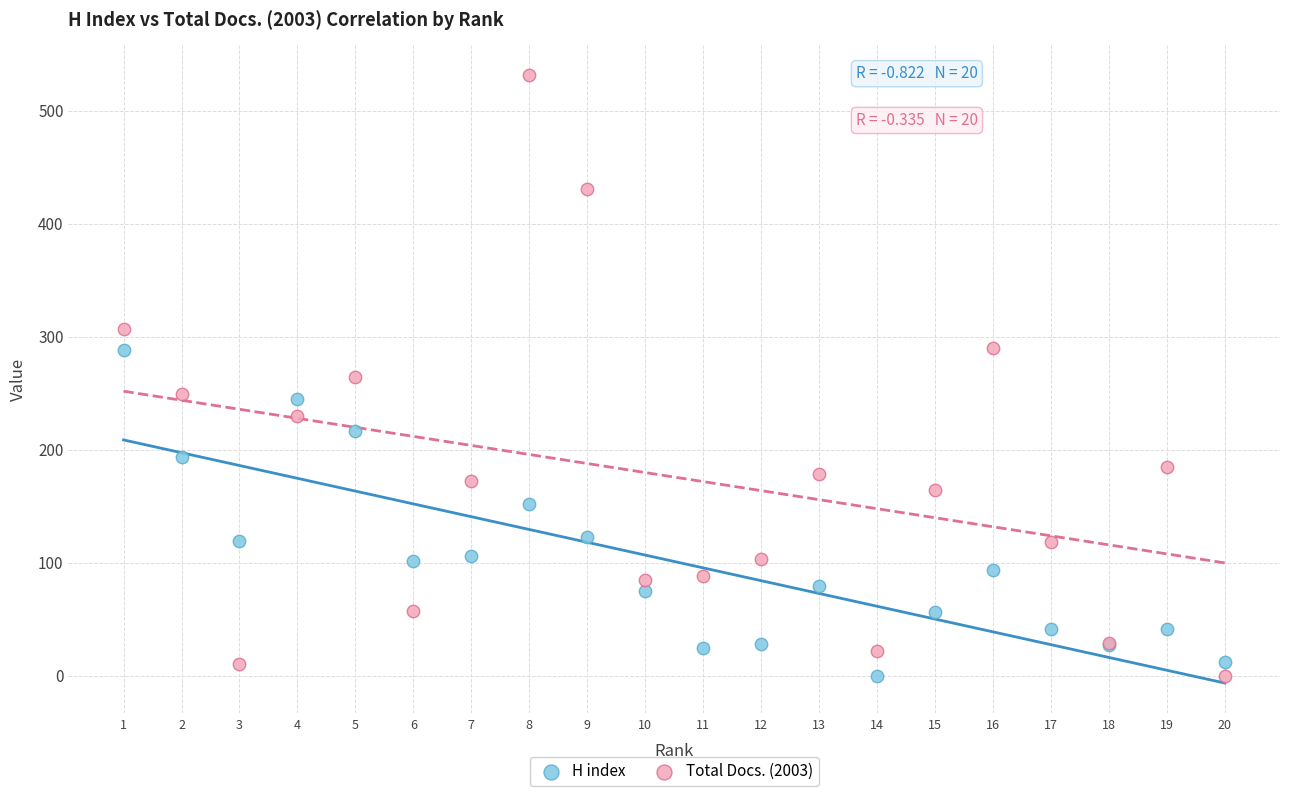

In the H index series, what Y value is closest to 144?

152